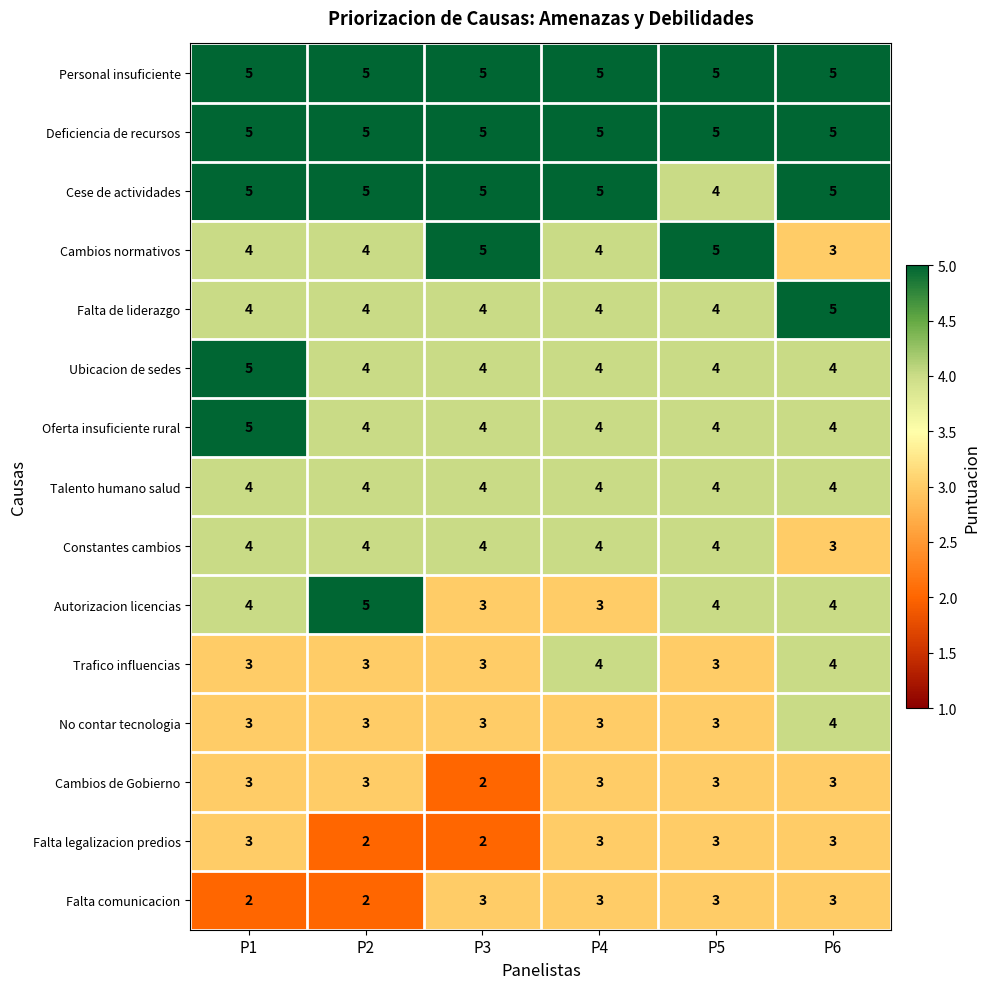

Is it true that Talento humano salud equals 6 at P4?

False